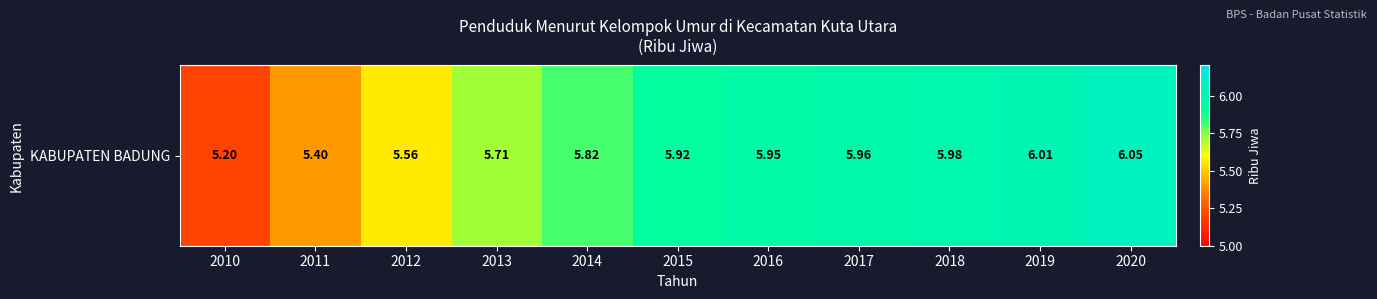

Count the number of data series in this chart.

1